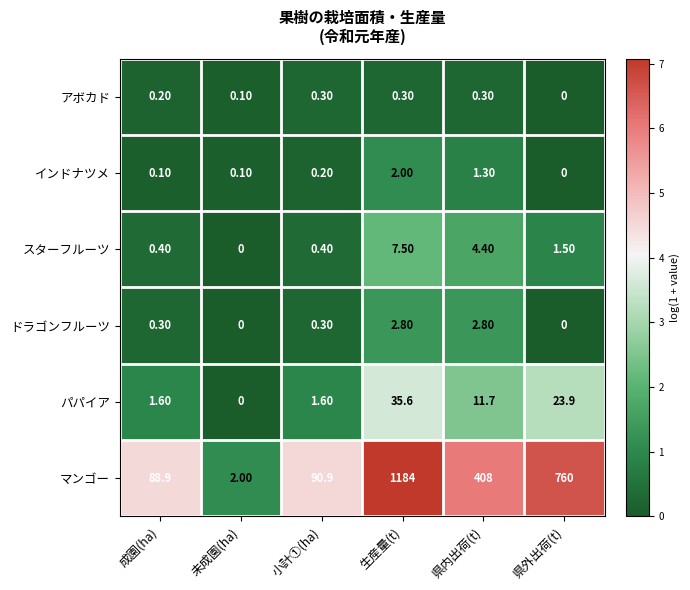

At which label does マンゴー reach its minimum?

未成園(ha)